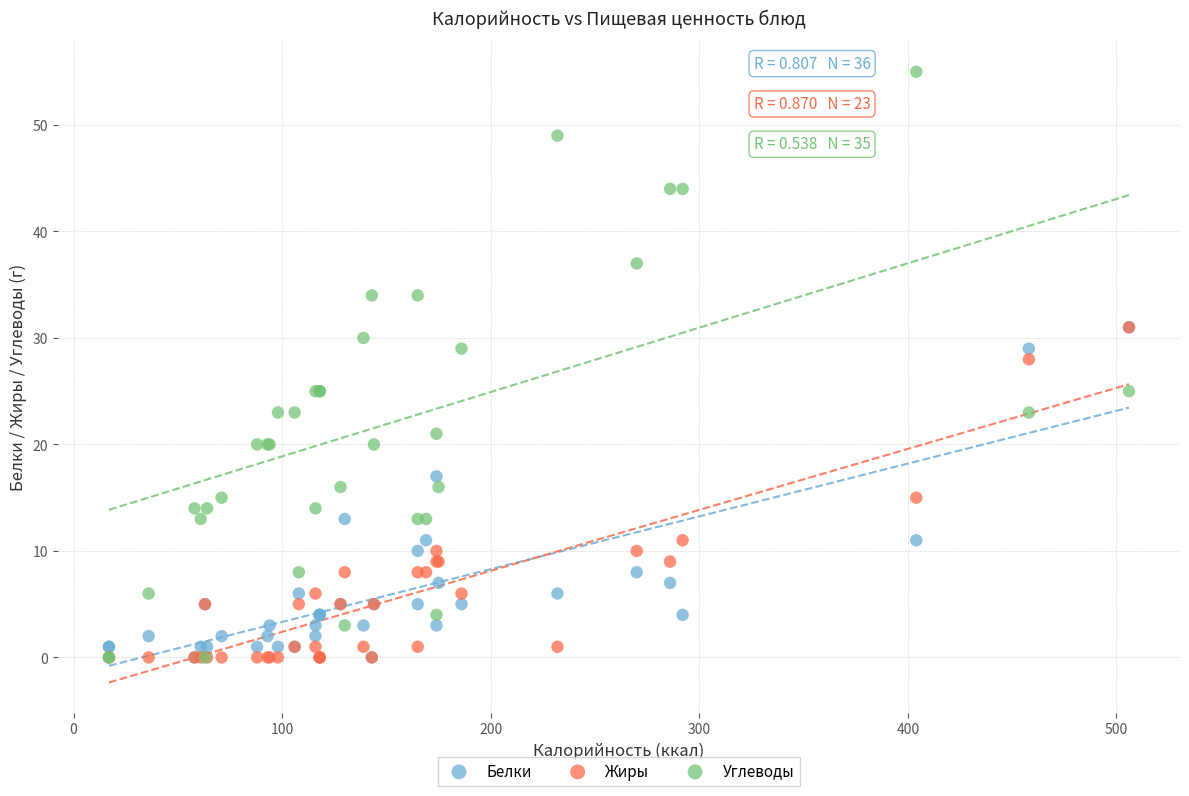

What are all the series names shown in the legend?

Белки, Жиры, Углеводы